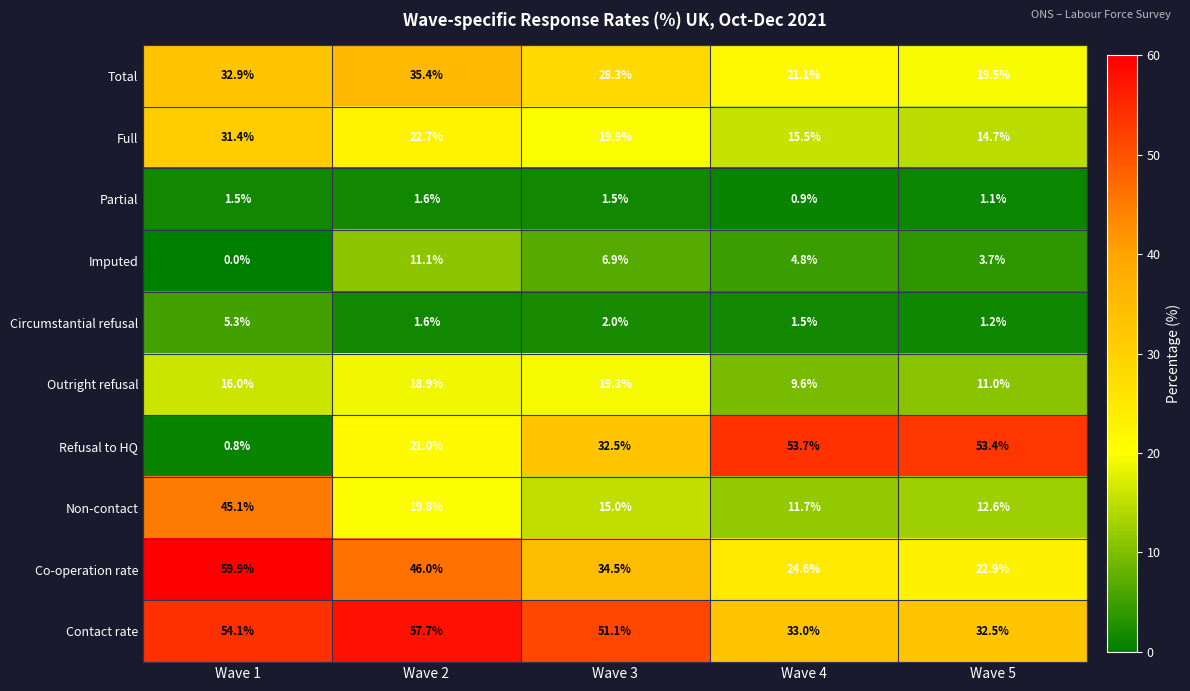

How many data points does each series have?

5